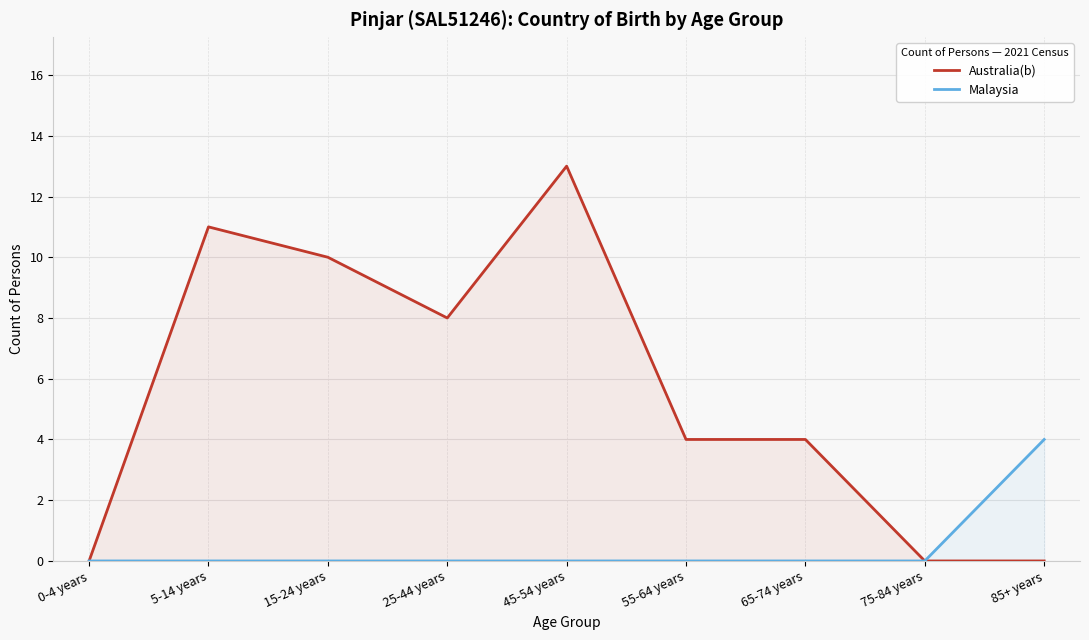

True or false: Malaysia and Australia(b) cross at least once.

False